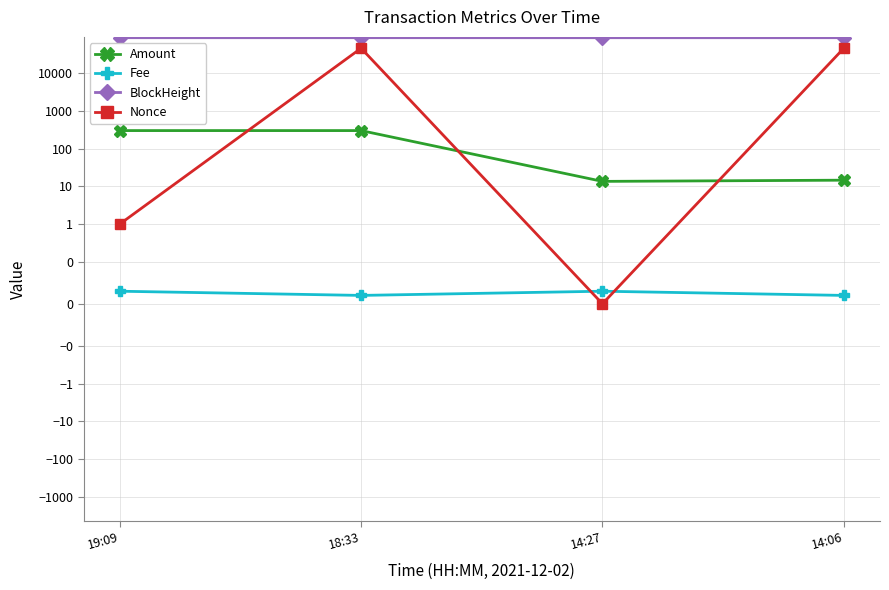

Which series changed the most between 18:33 and 14:27?

Nonce